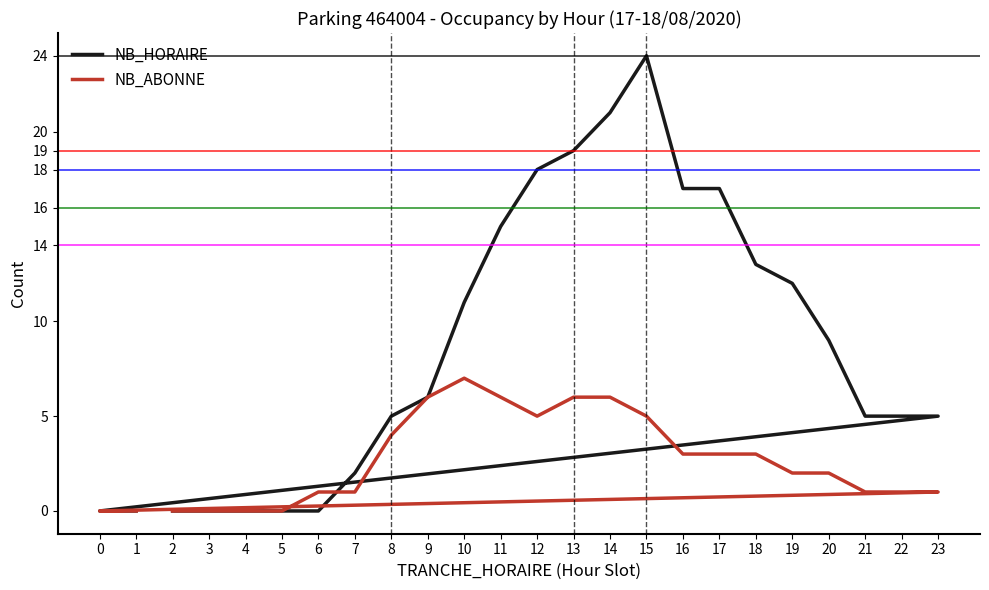

List the series in order of their peak value, lowest first.

NB_ABONNE, NB_HORAIRE